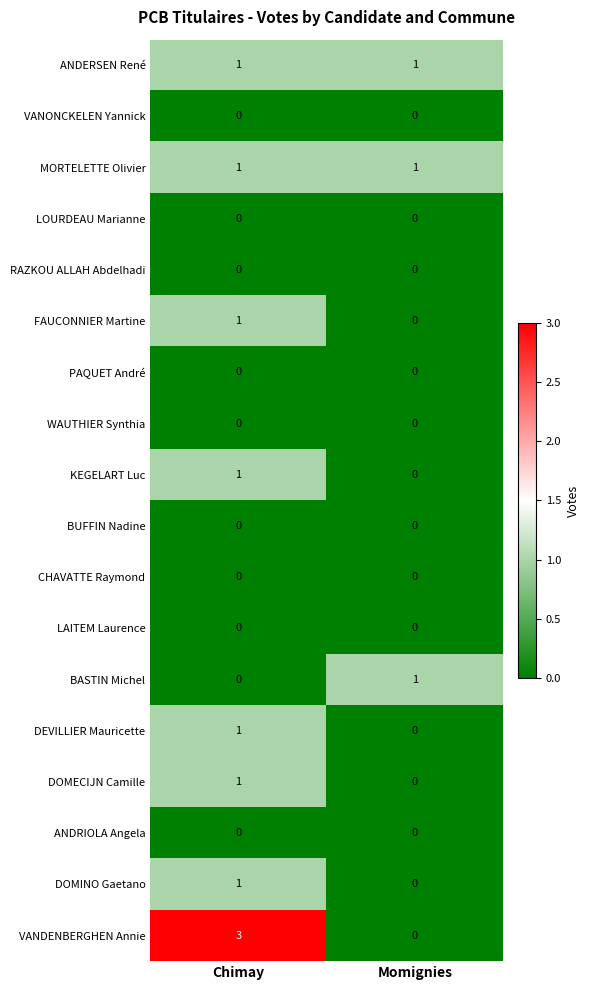

Which series has the largest total across all categories?

VANDENBERGHEN Annie